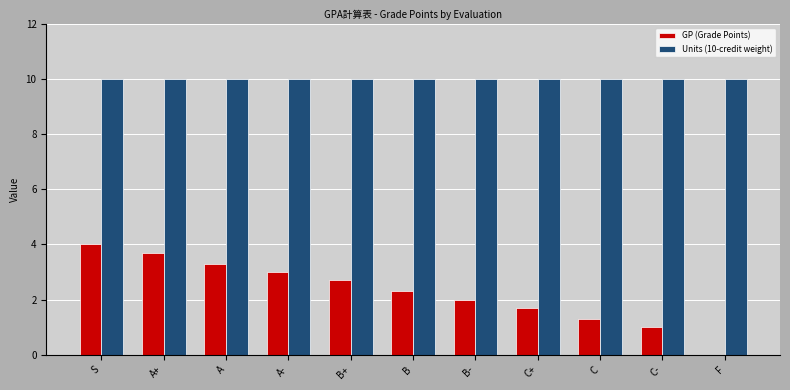

At which label is GP (Grade Points) closest to 2?

B-